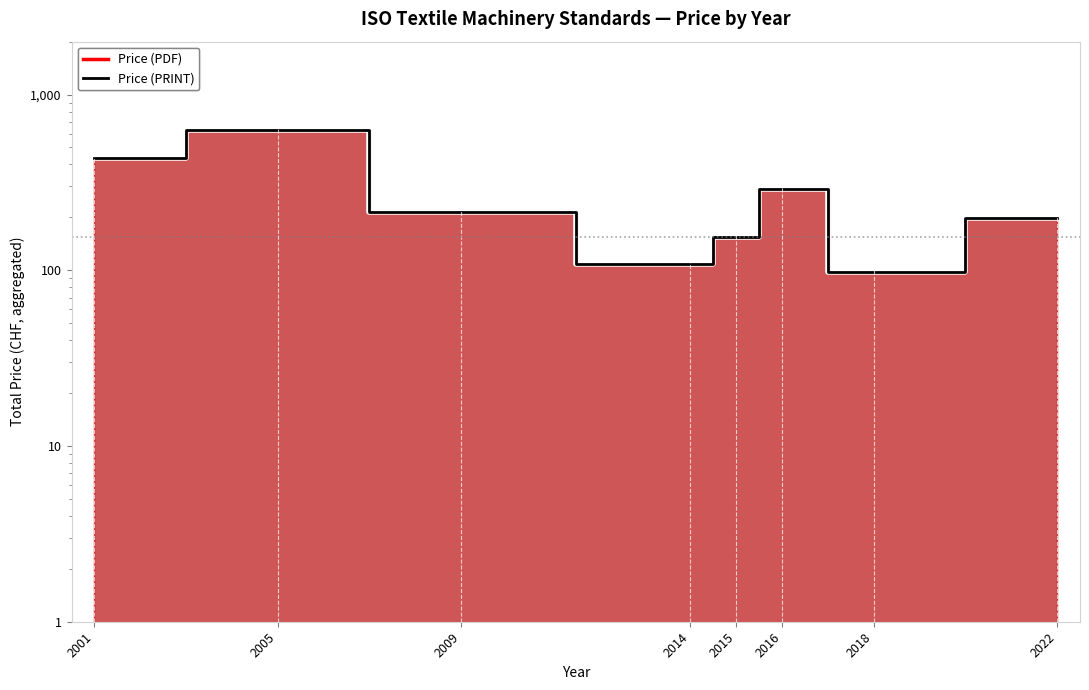

The value of Price (PDF) at 2001 is 246. True or false?

False